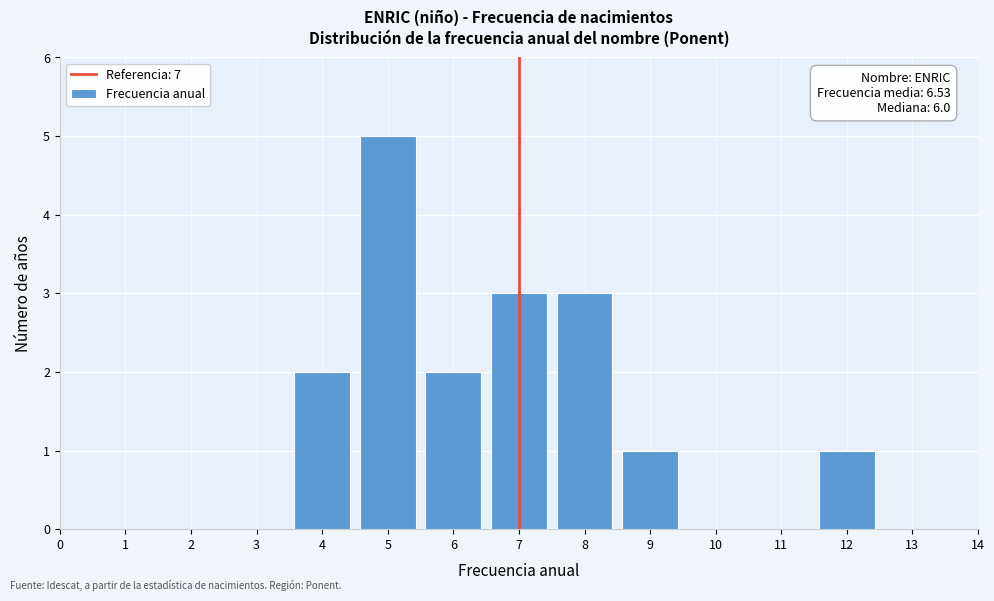

Reading left to right, extract all data points from this chart.

2	5	2	3	3	1	1